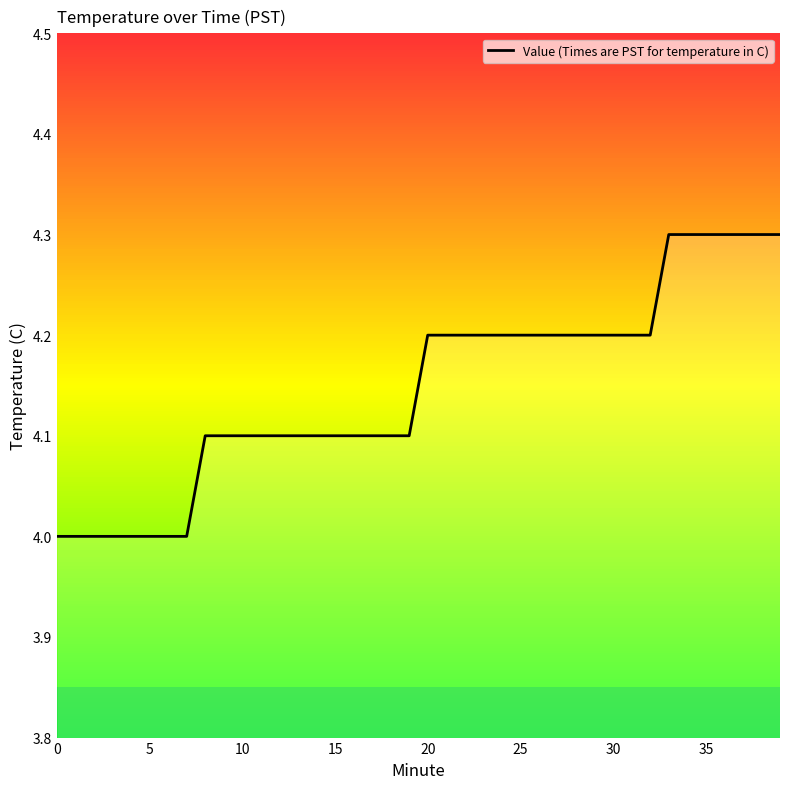

What is the sum of all values?

165.9